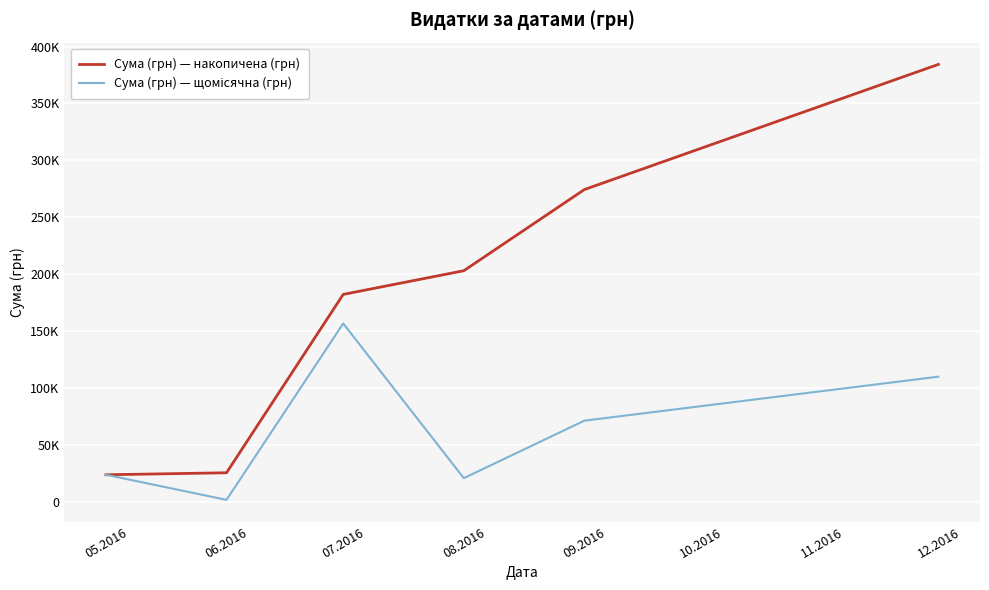

What is the total value across all series at 08.2016?

223842.2